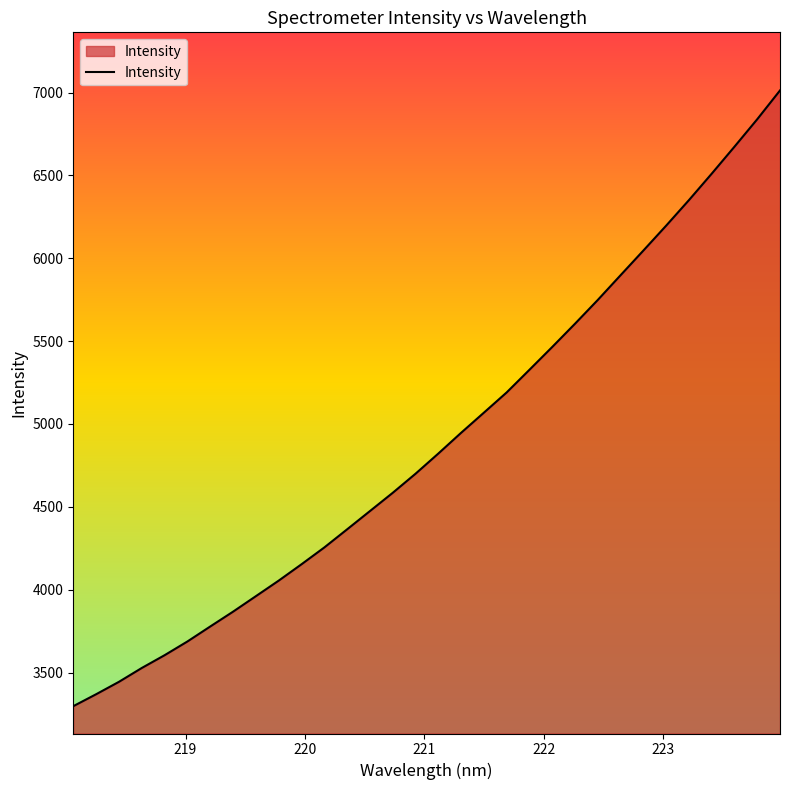

What is the greatest value displayed?

7012.5